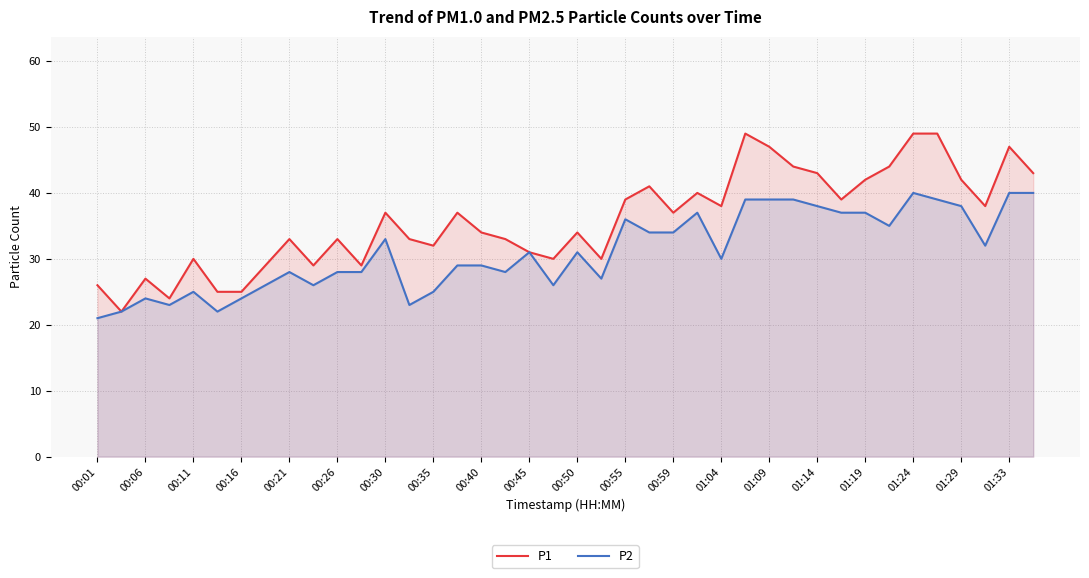

True or false: P2 and P1 intersect in this chart.

False